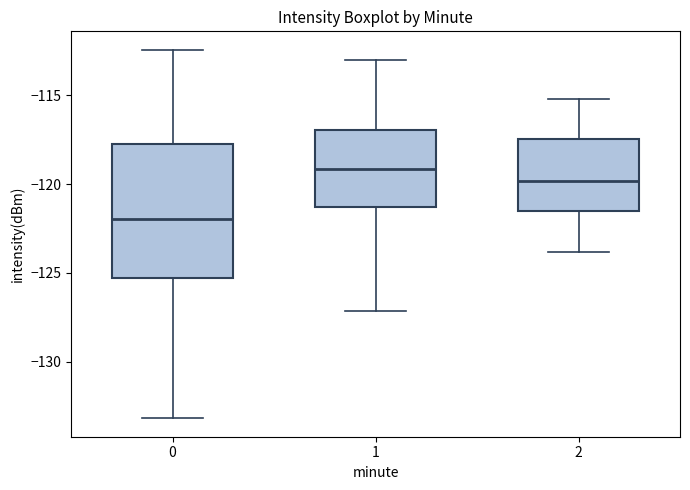

Reading left to right, transcribe this box plot: for each box, give where its median line is, the range the box spans, and where its two whiskers end, as read against the y-axis. The values are not printed on the chart, so give them approximately, as read against the axis.

0: median -122.0, box -125.5 to -117.5, whiskers -133.0 to -112.5
1: median -119.0, box -121.5 to -117.0, whiskers -127.0 to -113.0
2: median -120.0, box -121.5 to -117.5, whiskers -124.0 to -115.0